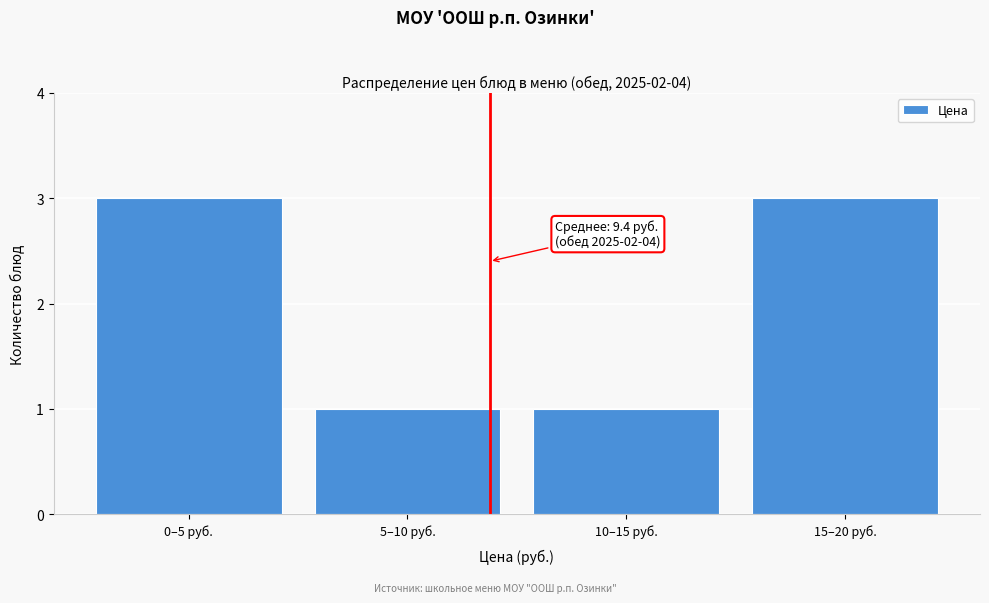

Reading left to right, extract all data points from this chart.

3	1	1	3